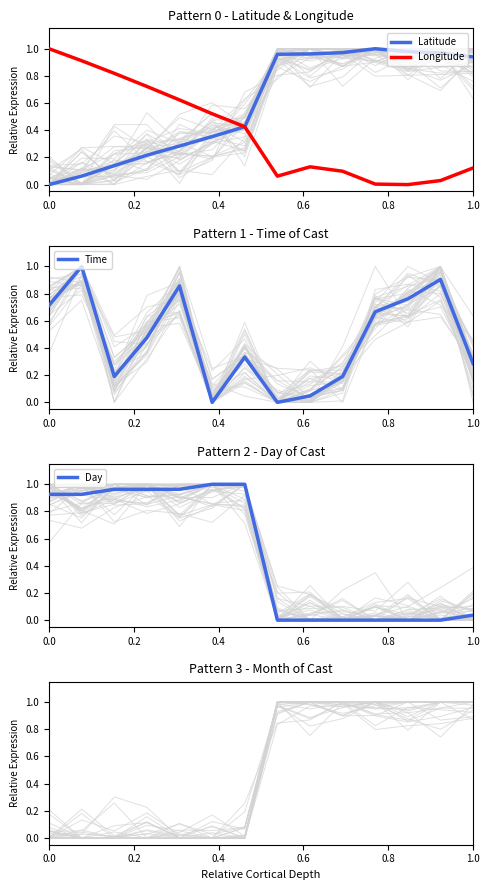

Is it true that Longitude equals 1.0 at 0.0?

True